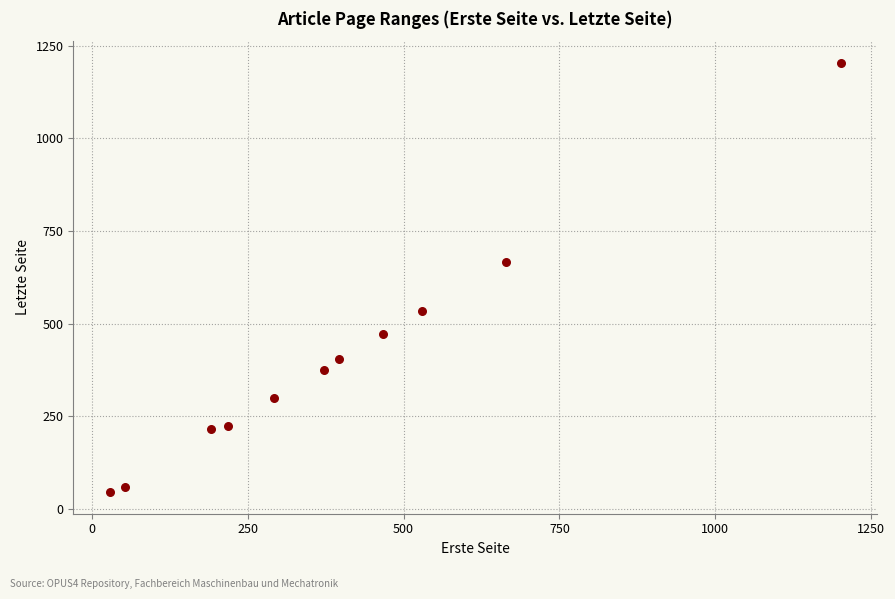

What is the average Y value?

409